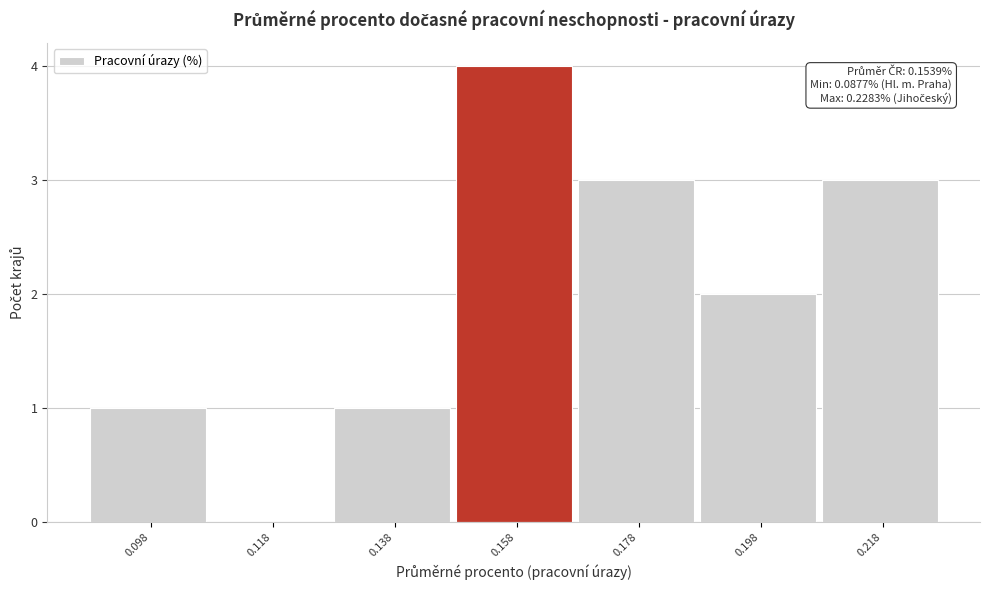

Which range on the x-axis has the tallest bar?

0.15 to 0.17